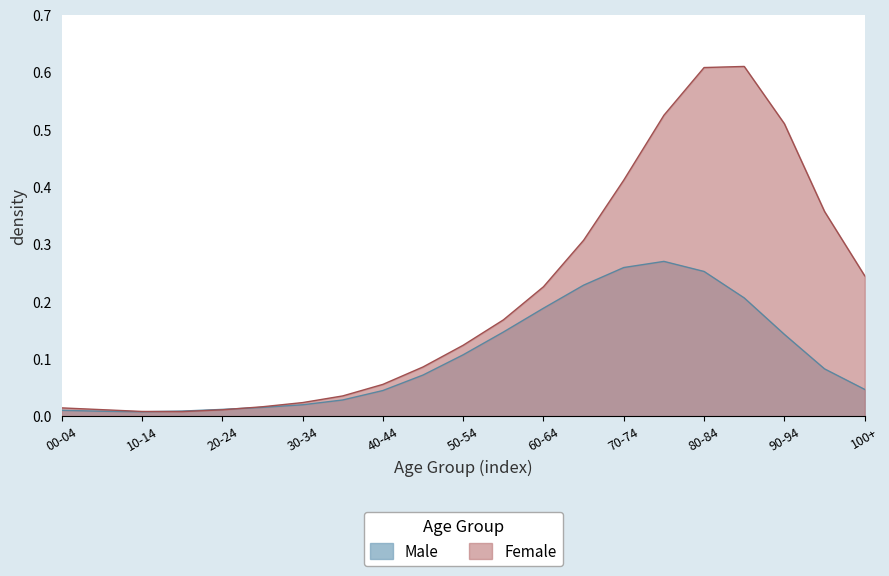

How many lines are shown in the chart?

2